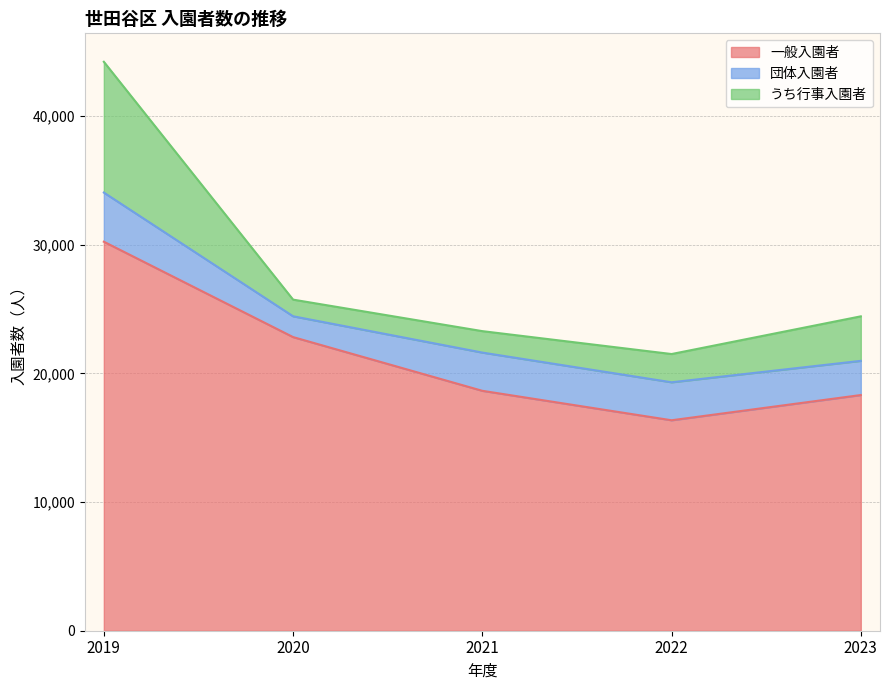

What is the value of the うち行事入園者 point at the 3rd from the left?

1667